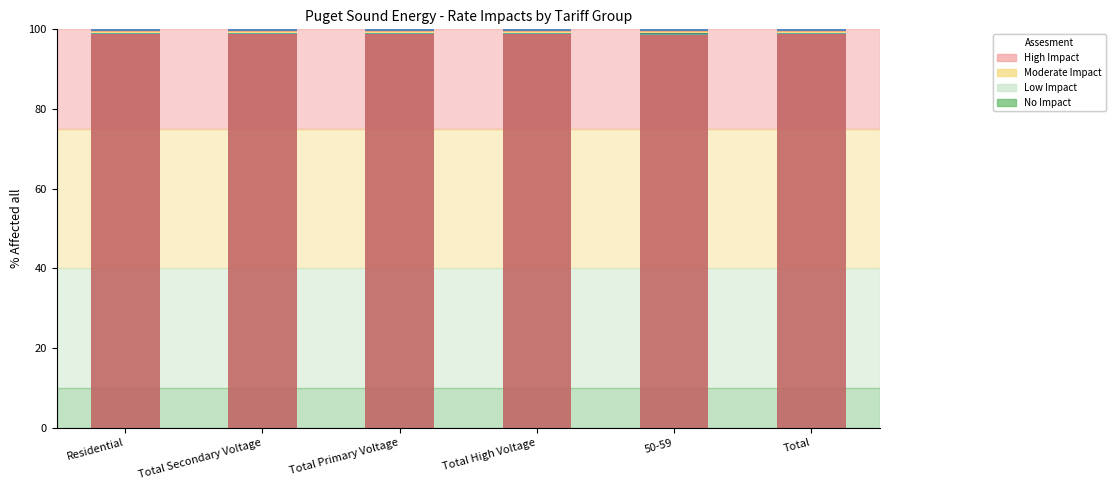

Count the number of data series in this chart.

6